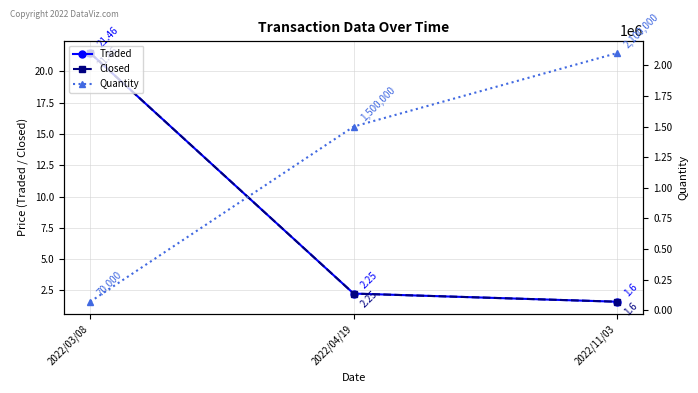

How many data points in Closed are less than 2?

1